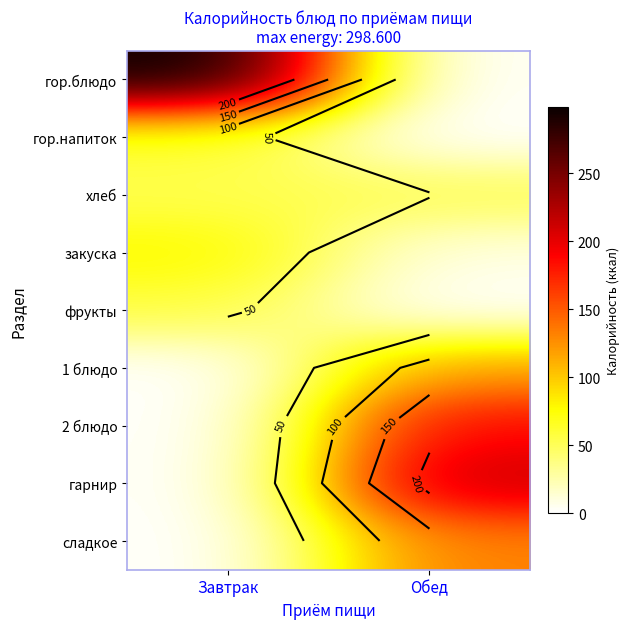

Where is сладкое nearest to the value 66?

Завтрак